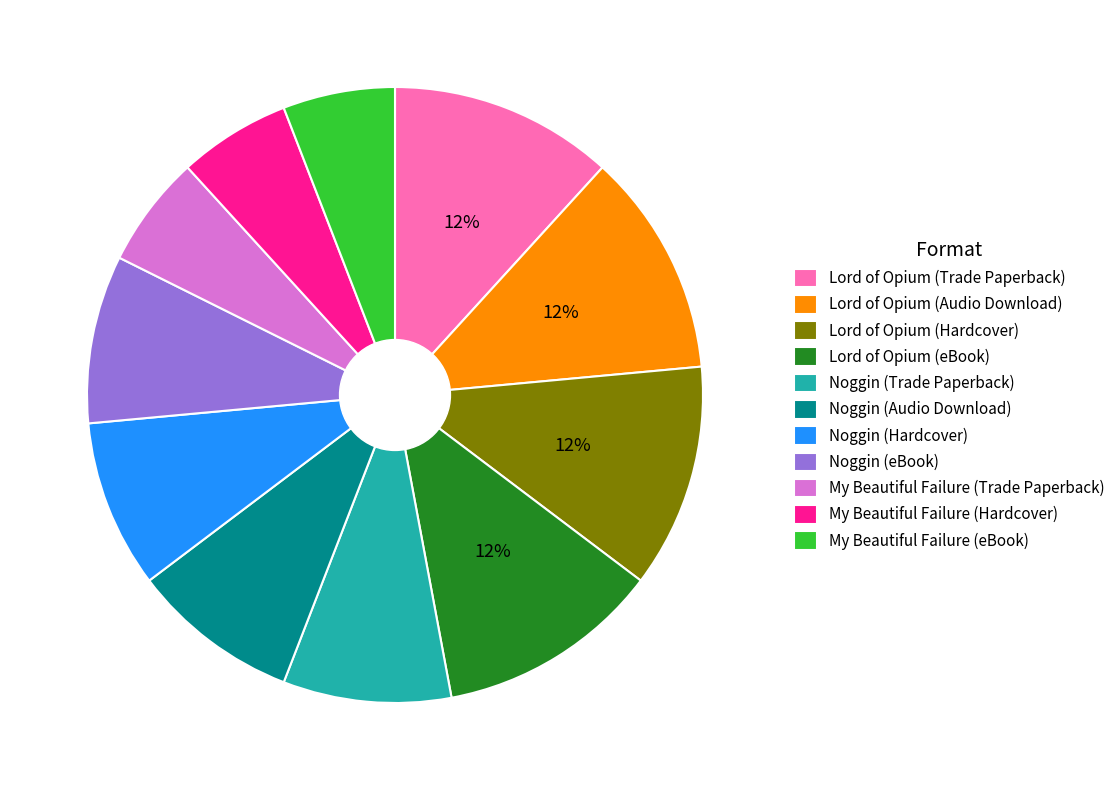

Count the number of slices in the pie.

11